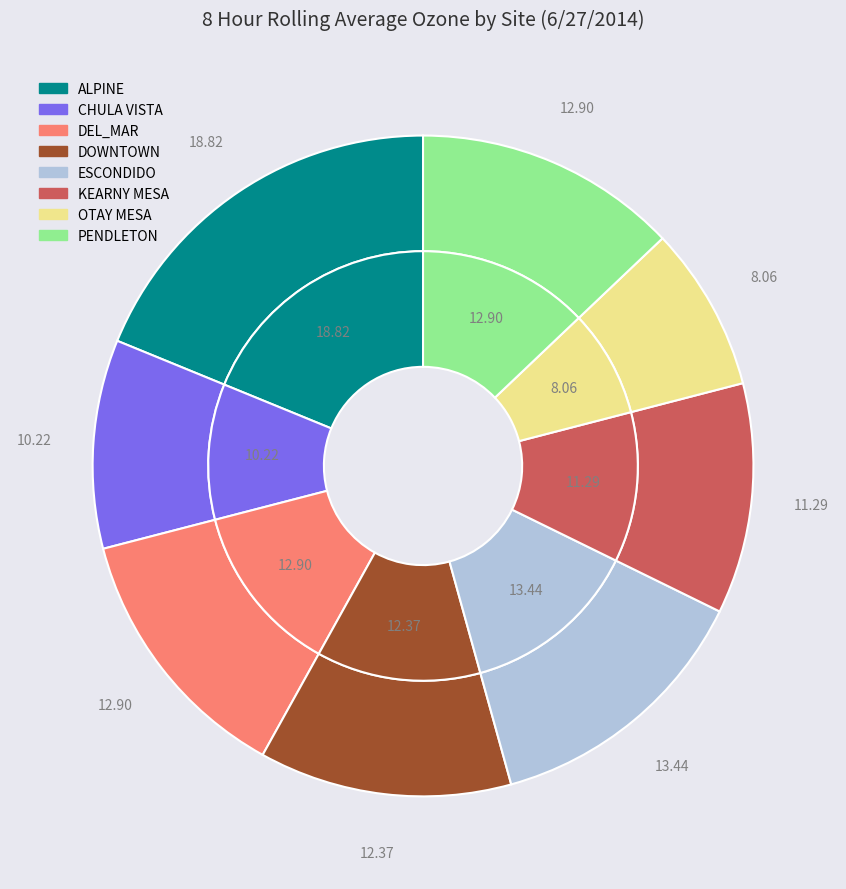

Which has a higher value, CHULA VISTA or PENDLETON?

PENDLETON